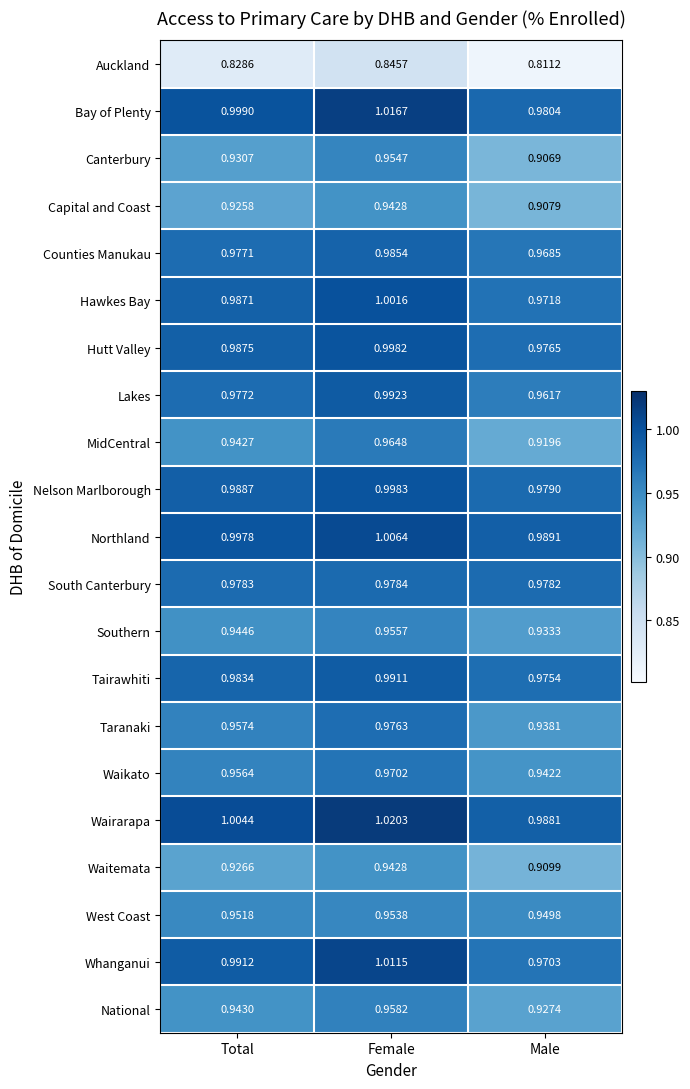

At which category does the chart reach its peak across all series?

Female